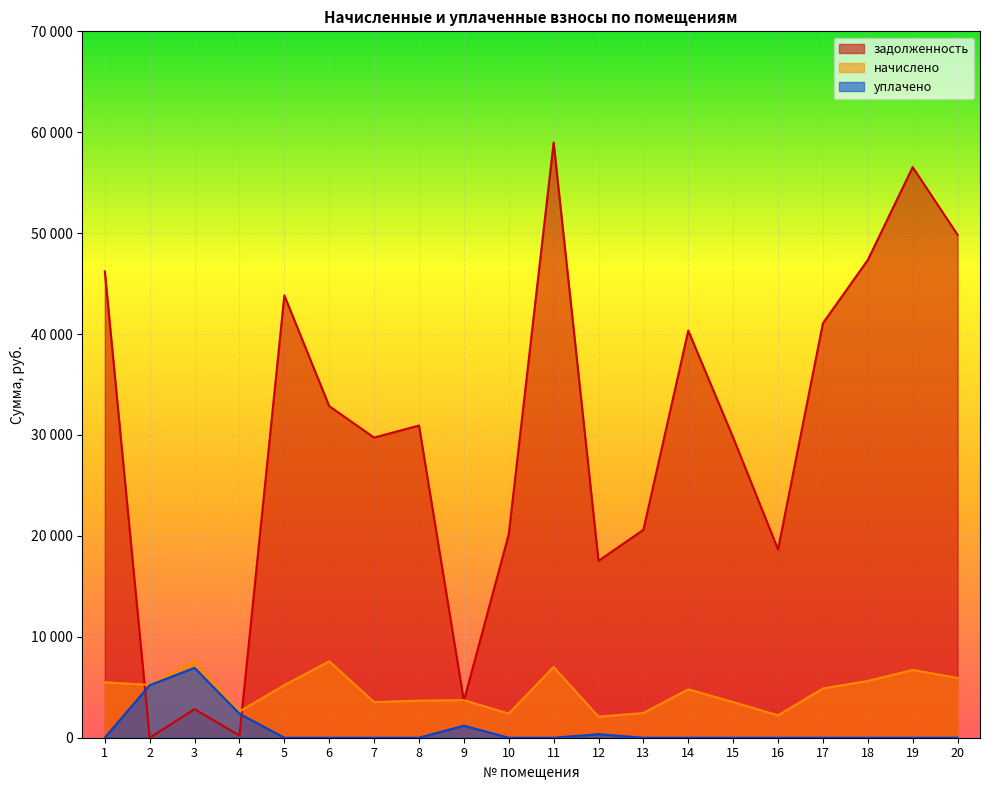

At which category does задолженность reach its first local valley?

2